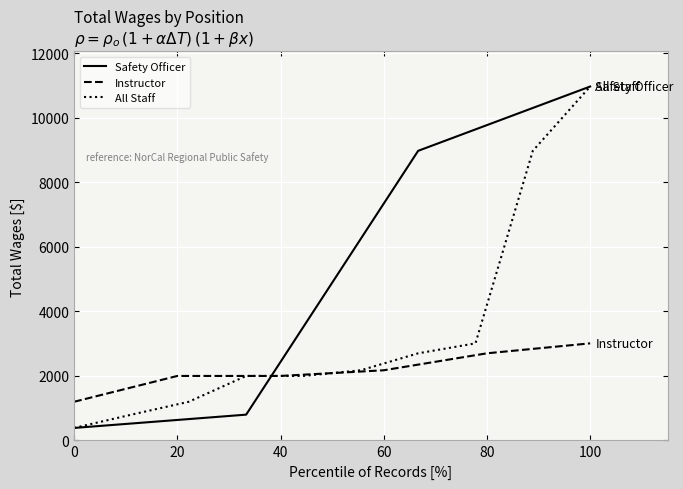

True or false: Safety Officer has more than 2 interior local peaks.

False